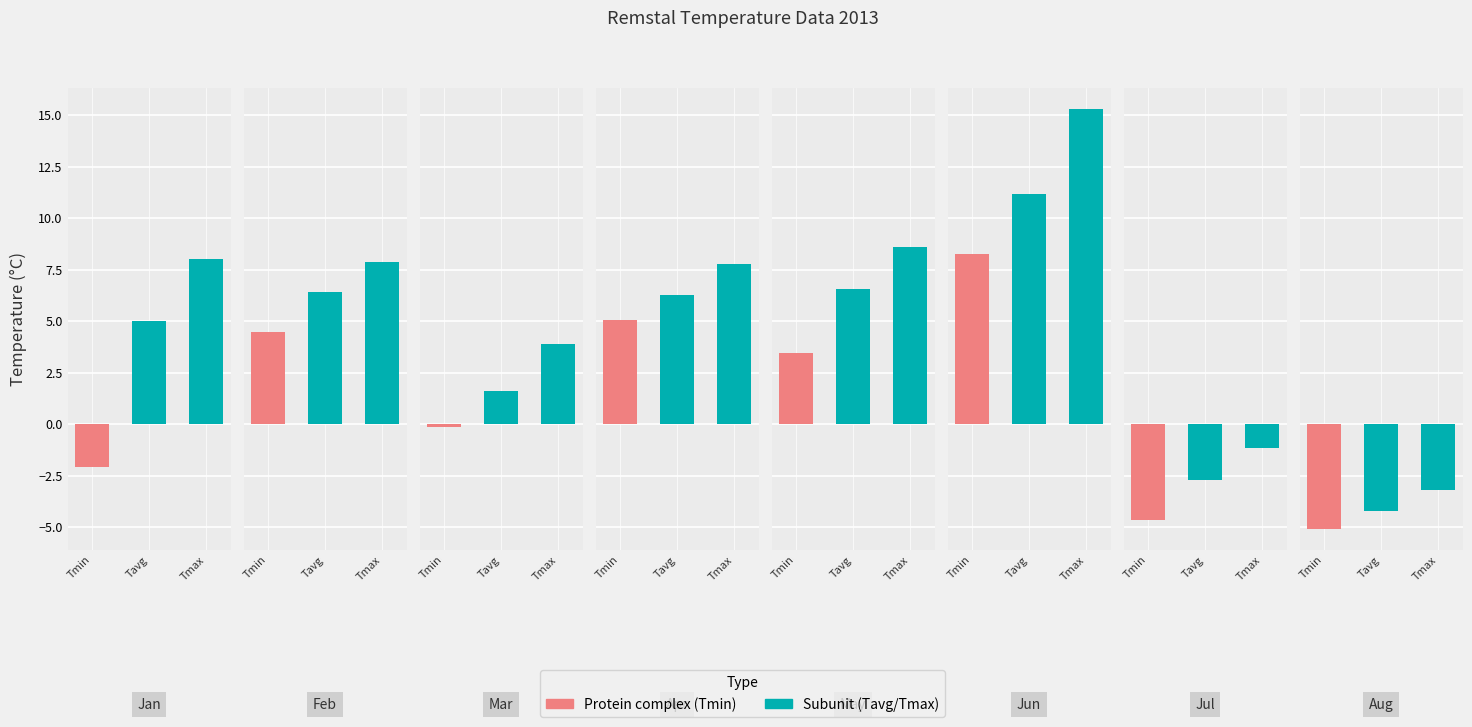

How many groups of bars are there?

8